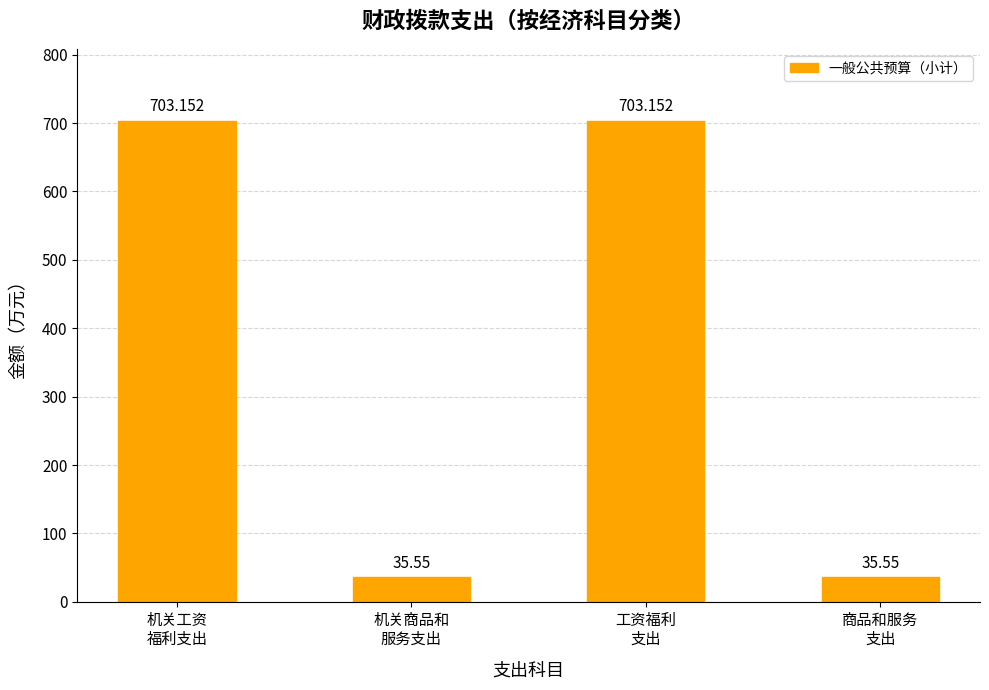

How many data points are less than 703?

2